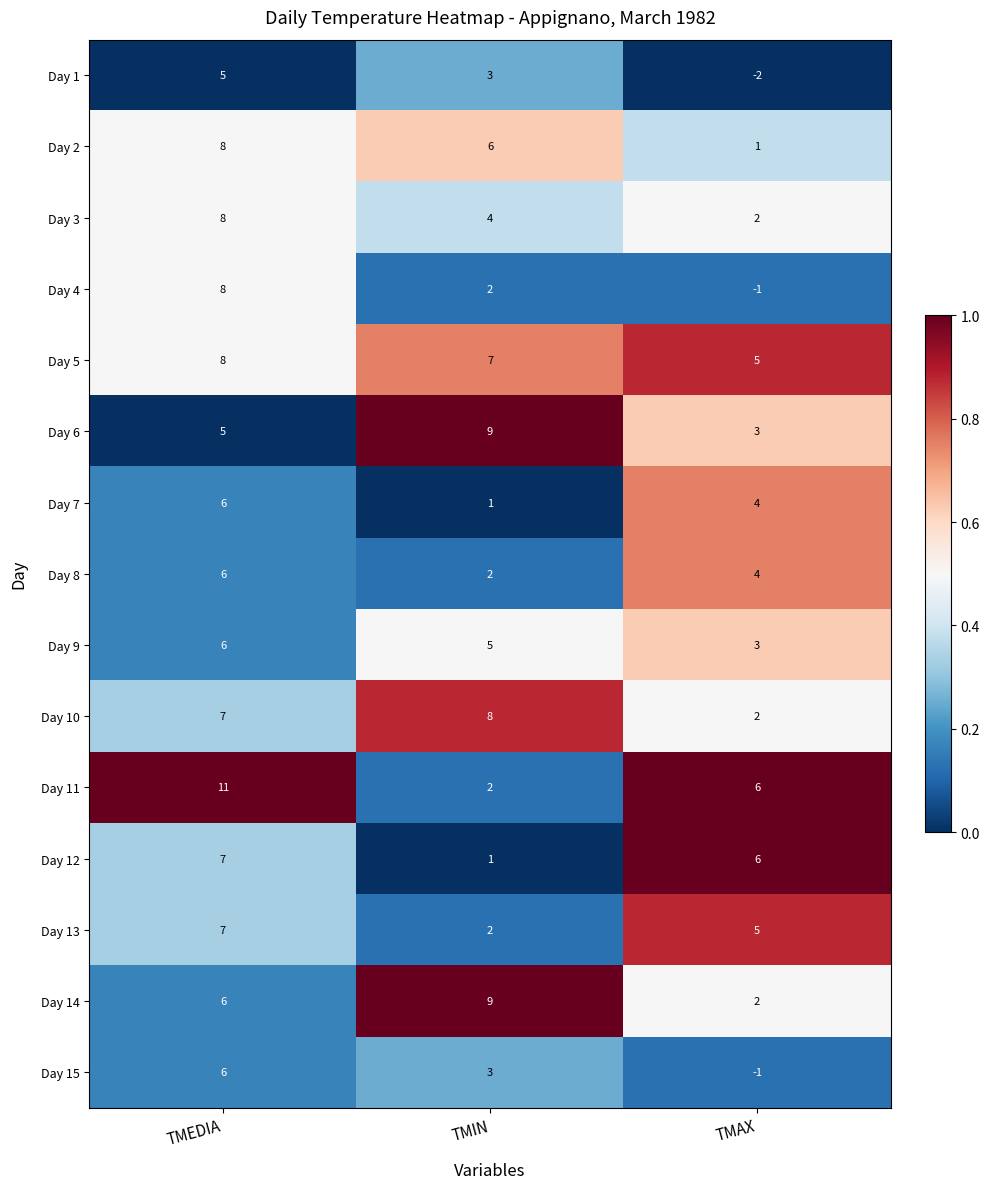

Count the Day 13 values in the range 2 to 7.

3